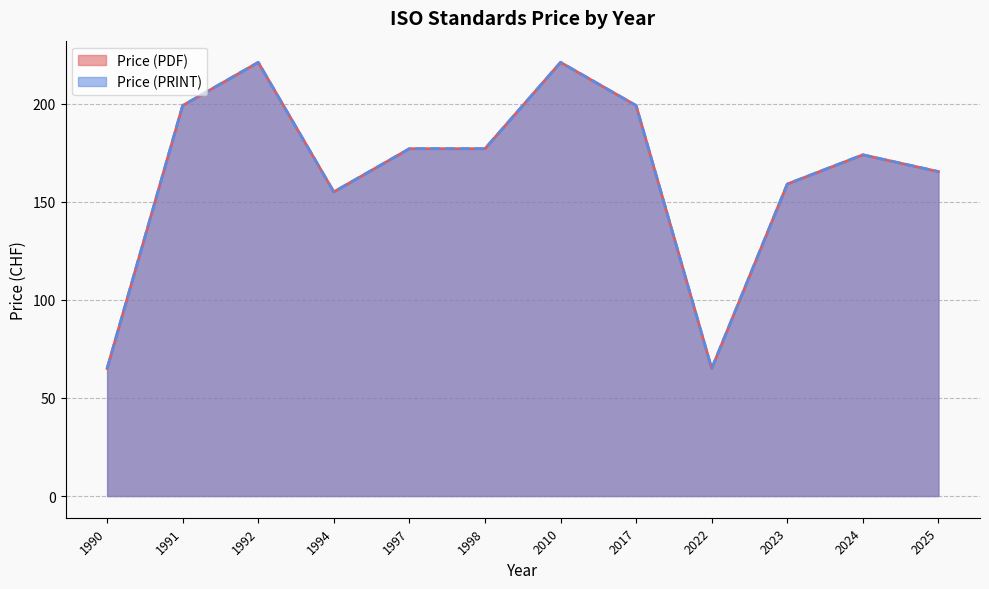

The Price (PDF) series shows 157 at 2025. True or false?

False